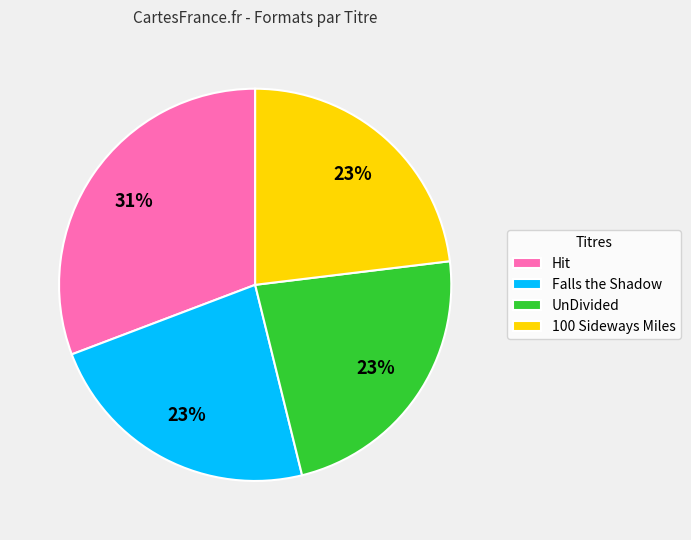

To the nearest percent, what is the difference between the largest and smallest slice percentages?

8%